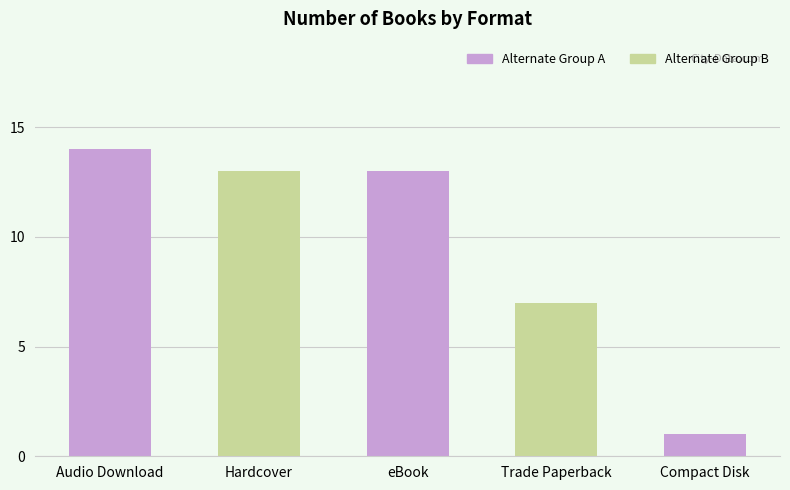

What is the sum of the values at Hardcover and eBook?

26